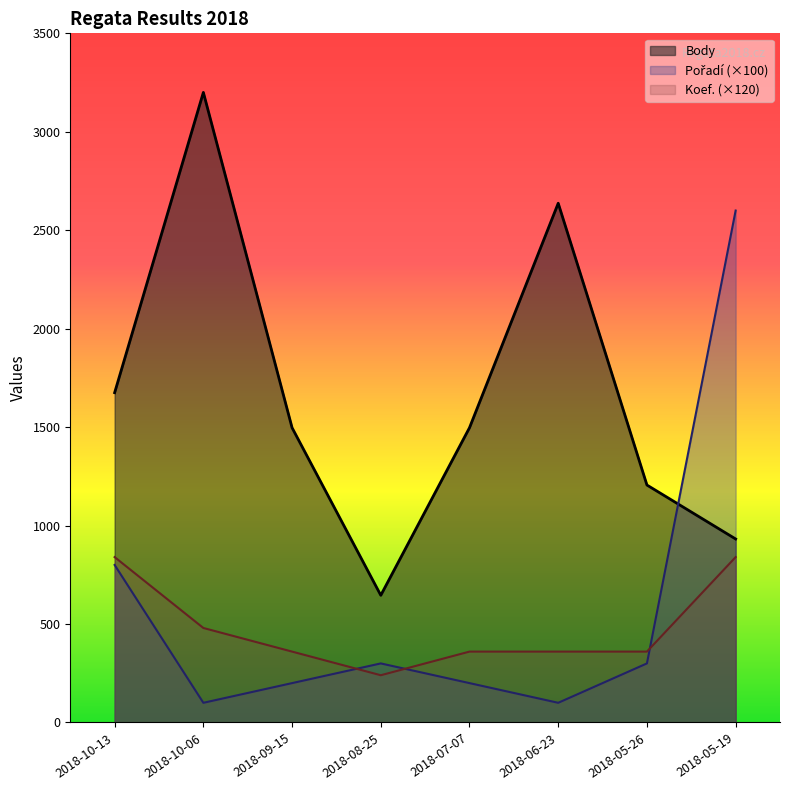

At which label is Koef. closest to 540?

2018-10-06